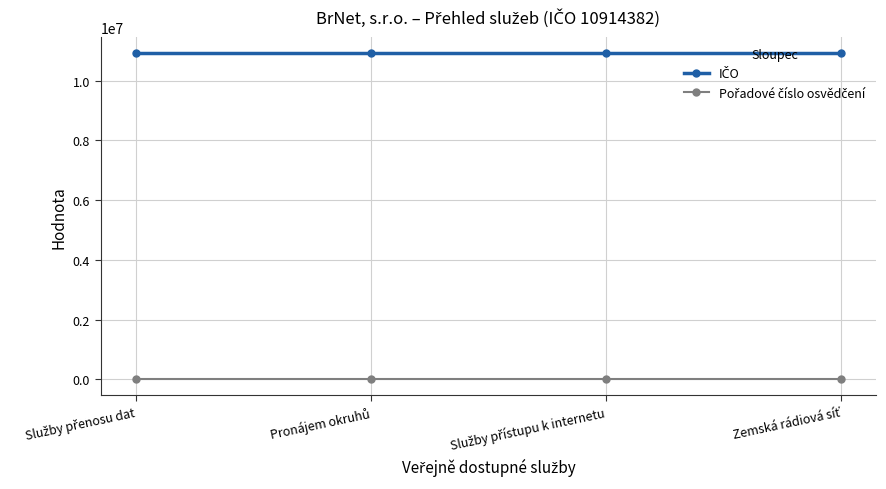

At how many categories does at least one series exceed 7187035?

4